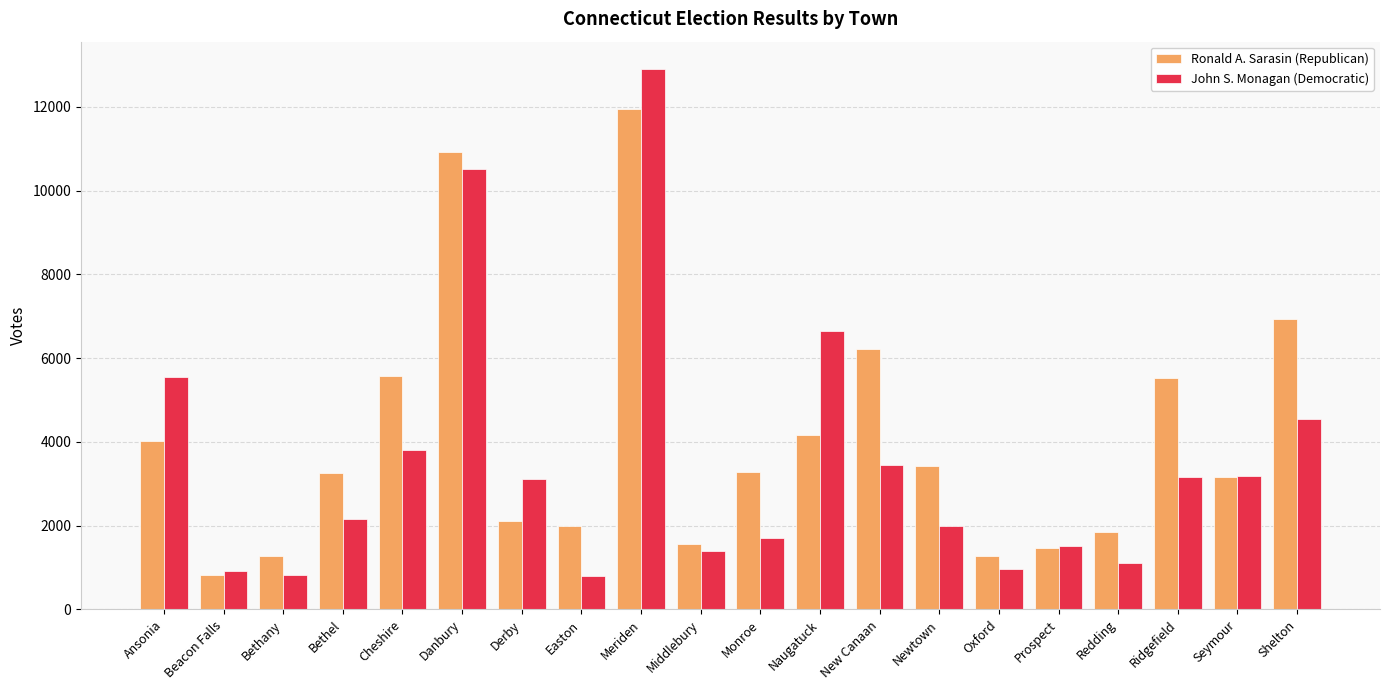

What is the minimum value for Ronald A. Sarasin (Republican)?

827